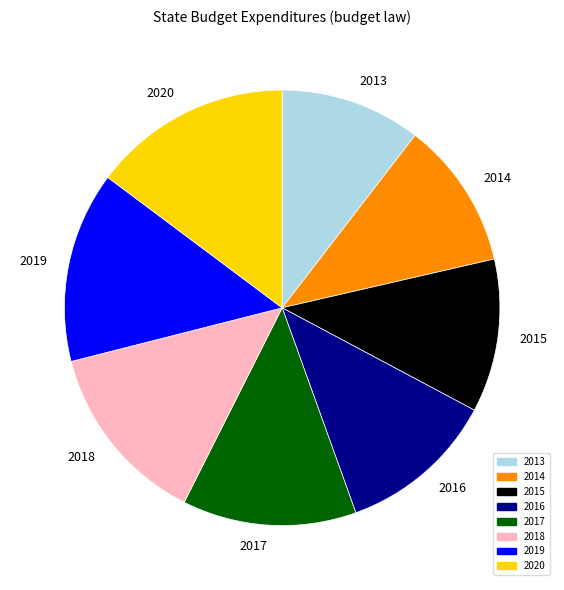

Combined, do 2015 and 2018 account for over 50%?

No